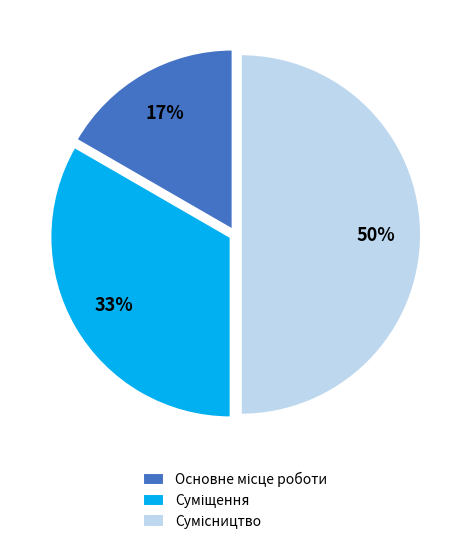

To the nearest percent, what is the difference between the largest and smallest slice percentages?

33%